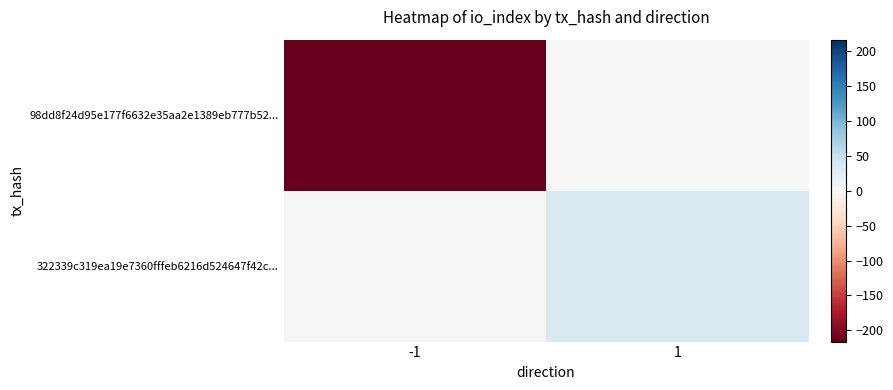

Reading left to right, transcribe all the data shown in this chart.

98dd8f24d95e177f6632e35aa2e1389eb777b52...: -1=-216	1=0
322339c319ea19e7360fffeb6216d524647f42c...: -1=0	1=33